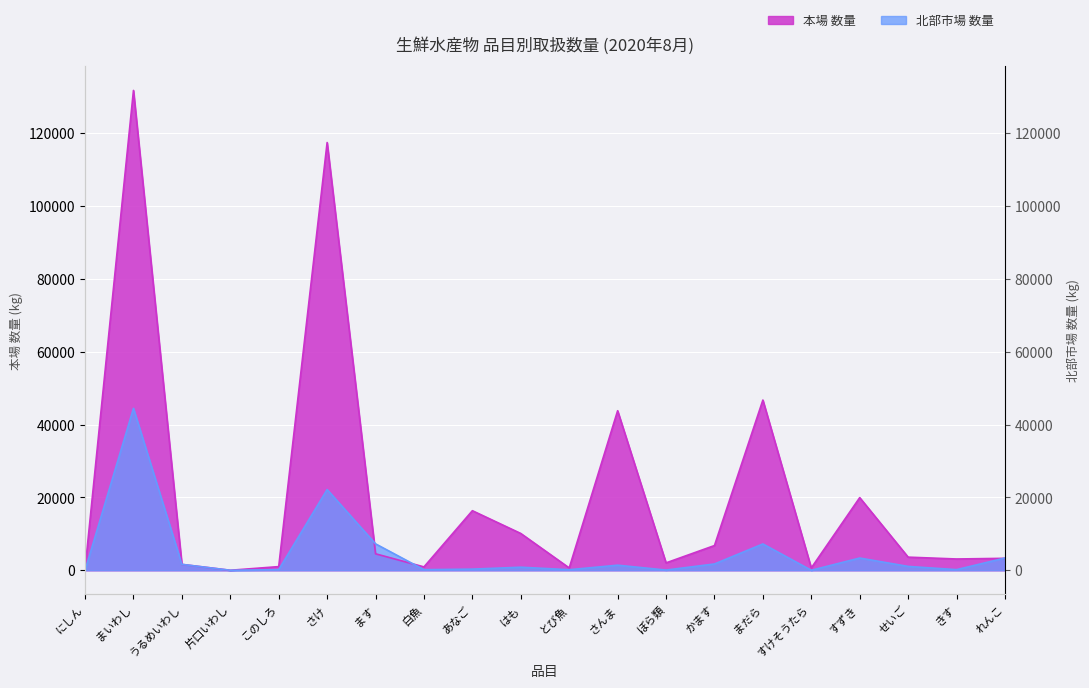

List the labels in order of 本場 数量 value, largest first.

まいわし, さけ, まだら, さんま, すずき, あなご, はも, かます, ます, せいご, れんこ, きす, ぼら類, うるめいわし, このしろ, 白魚, すけそうたら, とび魚, にしん, 片口いわし